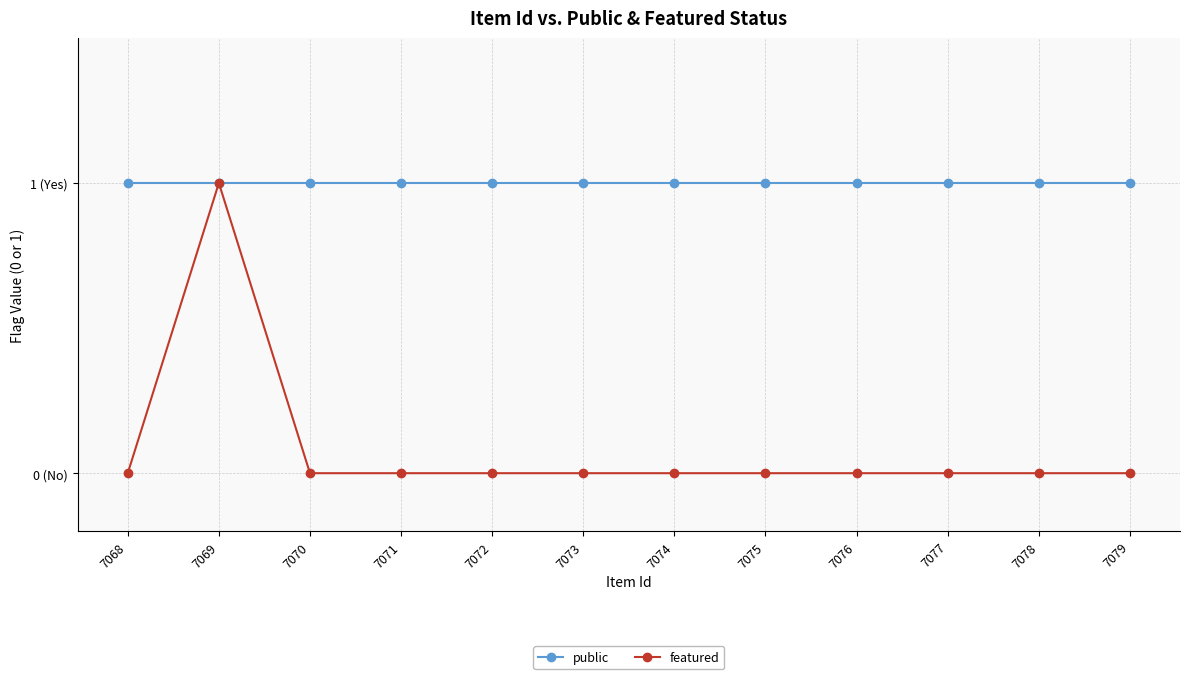

True or false: featured has more than 0 points higher than both neighbors.

True